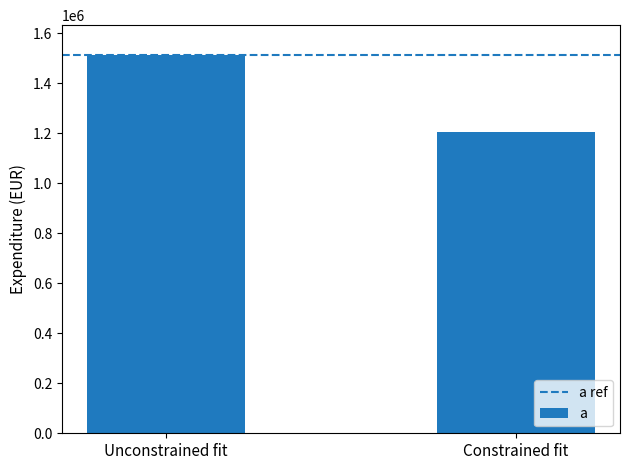

Rank the categories by value from highest to lowest.

Unconstrained fit, Constrained fit